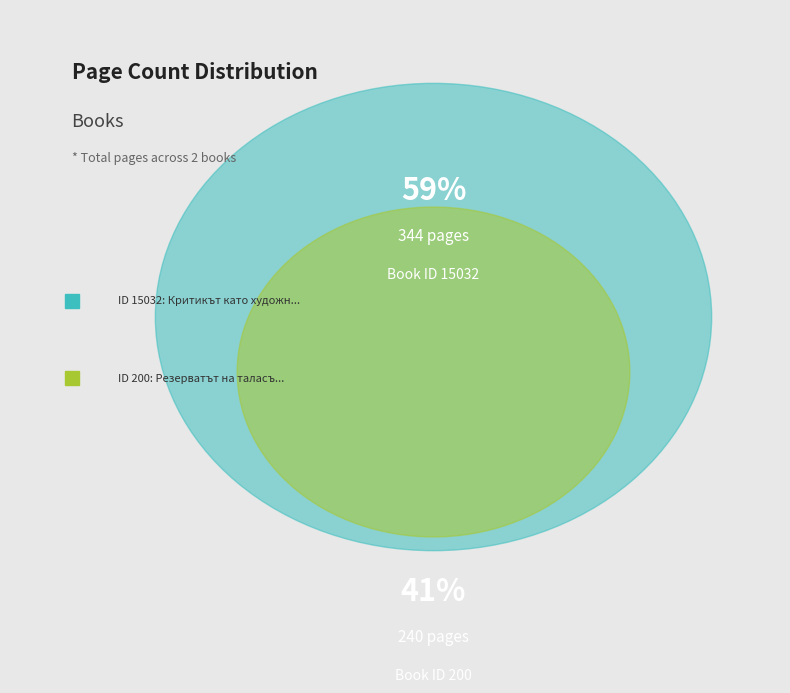

Which slice is the smallest?

200